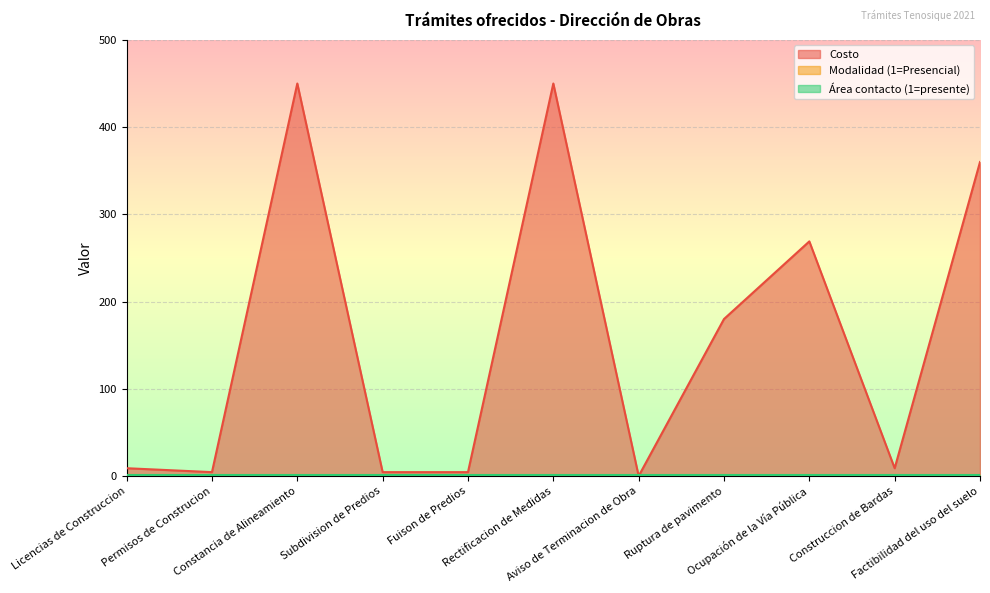

Reading left to right, extract all data points from this chart.

Costo: 9.0	4.5	450.0	4.5	4.5	450.0	0.0	180.0	269.0	9.0	360.0
Modalidad (1=Presencial): 1.0	1.0	1.0	1.0	1.0	1.0	1.0	1.0	1.0	1.0	1.0
Área contacto (1=presente): 1.0	1.0	1.0	1.0	1.0	1.0	1.0	1.0	1.0	1.0	1.0